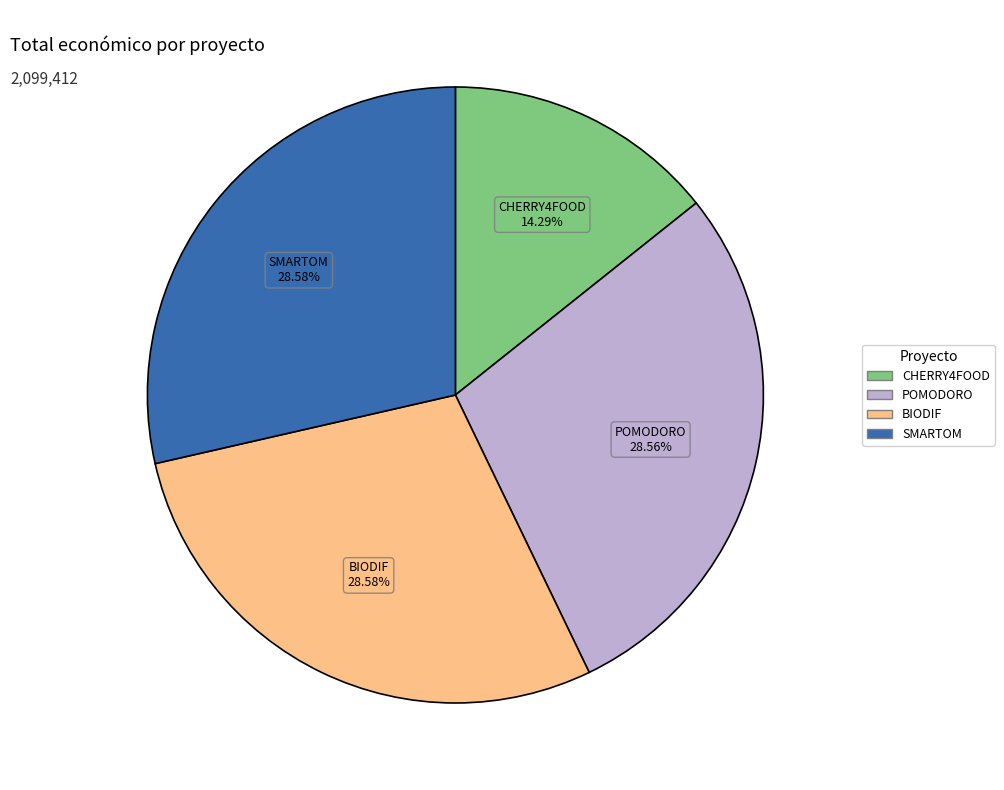

To the nearest percent, what is the combined percentage of CHERRY4FOOD and SMARTOM?

43%